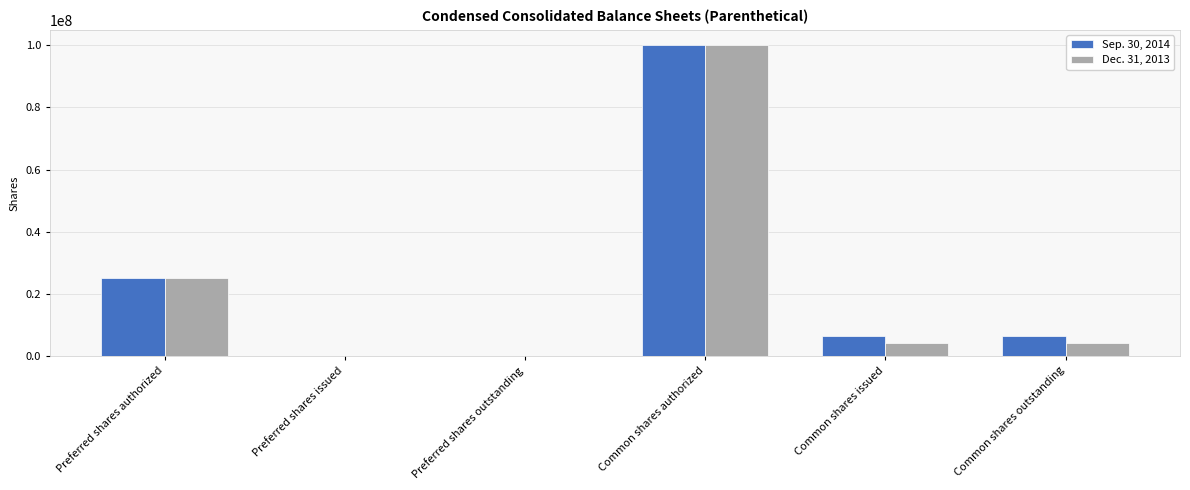

Reading left to right, list all the values displayed in this chart.

Sep. 30, 2014: Preferred shares authorized=25000000	Preferred shares issued=0	Preferred shares outstanding=0	Common shares authorized=100000000	Common shares issued=6591796	Common shares outstanding=6591796
Dec. 31, 2013: Preferred shares authorized=25000000	Preferred shares issued=0	Preferred shares outstanding=0	Common shares authorized=100000000	Common shares issued=4393044	Common shares outstanding=4393044